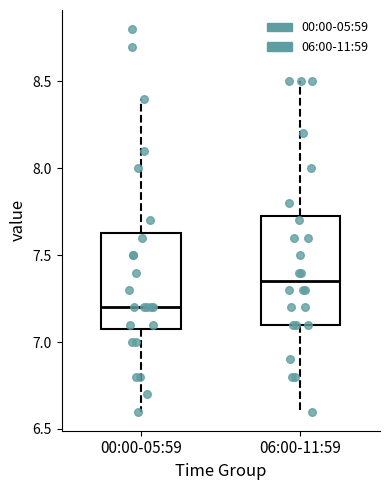

Reading left to right, transcribe this box plot: for each box, give where its median line is, the range the box spans, and where its two whiskers end, as read against the y-axis. The values are not printed on the chart, so give them approximately, as read against the axis.

00:00-05:59: median 7.20, box 7.10 to 7.65, whiskers 6.60 to 8.40
06:00-11:59: median 7.35, box 7.10 to 7.75, whiskers 6.60 to 8.50